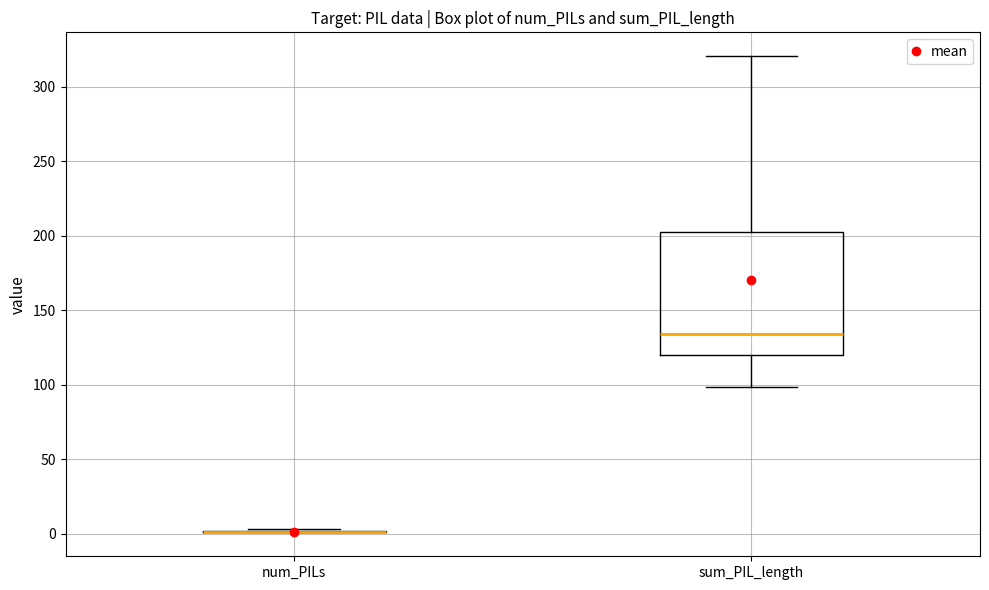

Reading left to right, transcribe this box plot: for each box, give where its median line is, the range the box spans, and where its two whiskers end, as read against the y-axis. The values are not printed on the chart, so give them approximately, as read against the axis.

num_PILs: box collapsed to a line at 0, whiskers 0 to 5
sum_PIL_length: median 135, box 120 to 205, whiskers 100 to 320